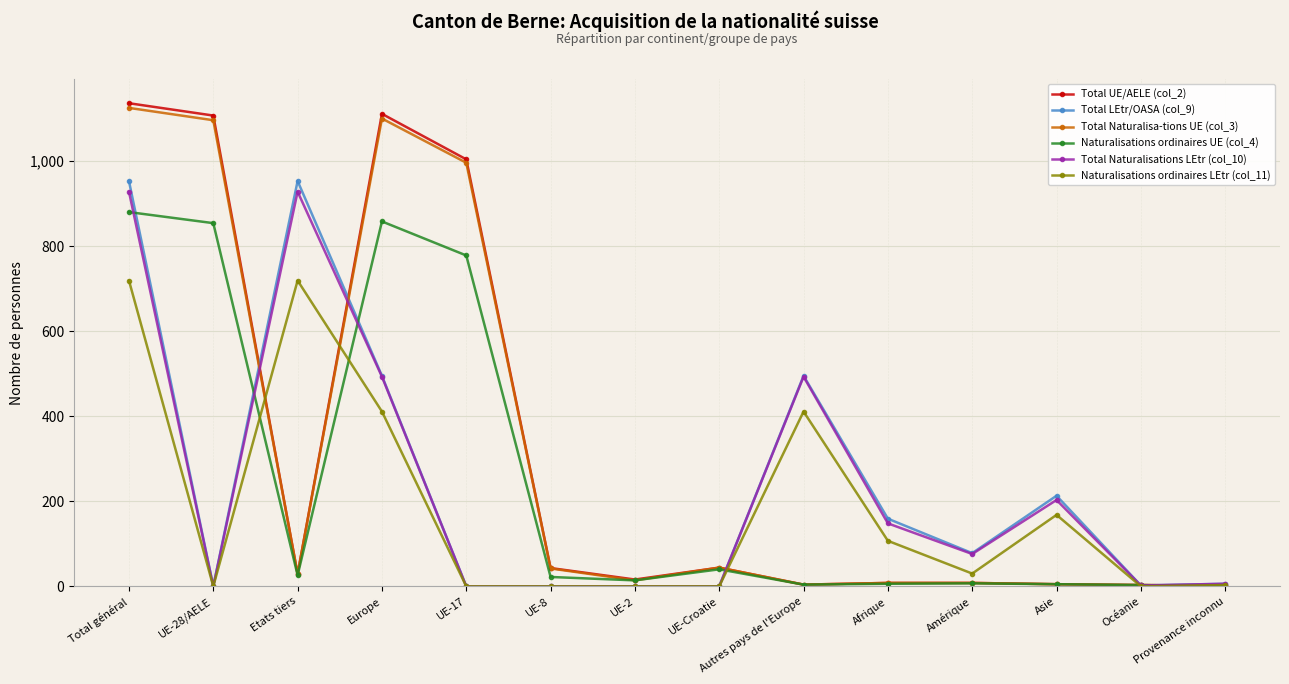

What are all the series names shown in the legend?

Total UE/AELE (col_2), Total LEtr/OASA (col_9), Total Naturalisa-tions UE (col_3), Naturalisations ordinaires UE (col_4), Total Naturalisations LEtr (col_10), Naturalisations ordinaires LEtr (col_11)